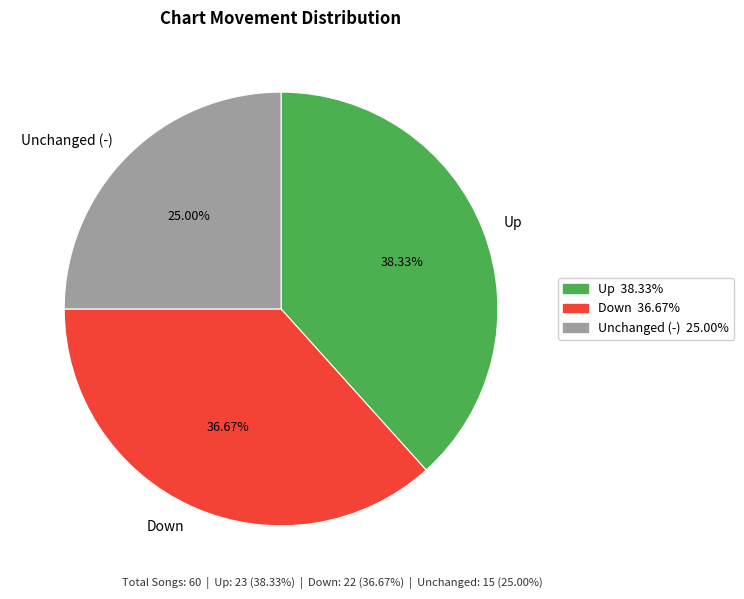

Count the number of slices in the pie.

3